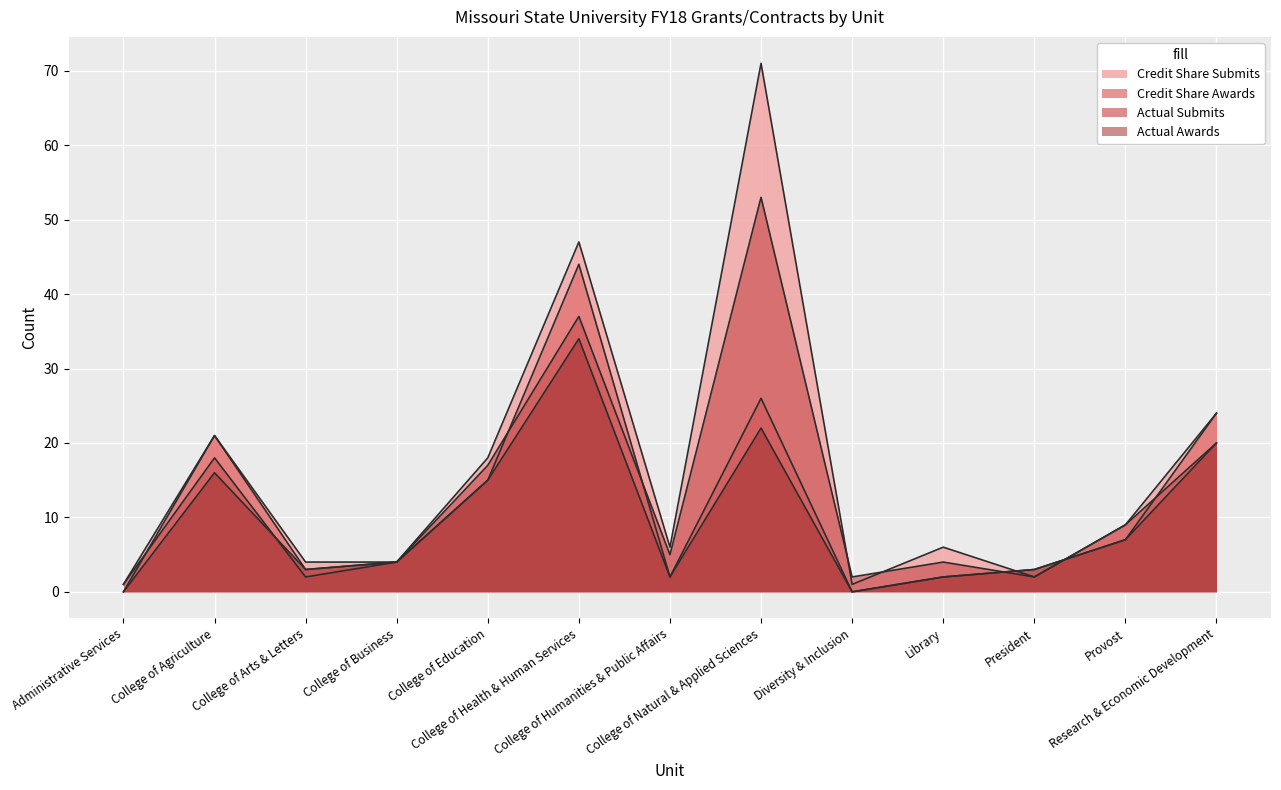

Reading left to right, list all the values displayed in this chart.

Credit Share Submits: Administrative Services=1	College of Agriculture=21	College of Arts & Letters=4	College of Business=4	College of Education=18	College of Health & Human Services=47	College of Humanities & Public Affairs=6	College of Natural & Applied Sciences=71	Diversity & Inclusion=1	Library=6	President=2	Provost=9	Research & Economic Development=24
Credit Share Awards: Administrative Services=0	College of Agriculture=21	College of Arts & Letters=3	College of Business=4	College of Education=15	College of Health & Human Services=44	College of Humanities & Public Affairs=2	College of Natural & Applied Sciences=26	Diversity & Inclusion=0	Library=2	President=3	Provost=7	Research & Economic Development=24
Actual Submits: Administrative Services=1	College of Agriculture=18	College of Arts & Letters=2	College of Business=4	College of Education=17	College of Health & Human Services=37	College of Humanities & Public Affairs=5	College of Natural & Applied Sciences=53	Diversity & Inclusion=2	Library=4	President=2	Provost=9	Research & Economic Development=20
Actual Awards: Administrative Services=0	College of Agriculture=16	College of Arts & Letters=3	College of Business=4	College of Education=15	College of Health & Human Services=34	College of Humanities & Public Affairs=2	College of Natural & Applied Sciences=22	Diversity & Inclusion=0	Library=2	President=3	Provost=7	Research & Economic Development=20